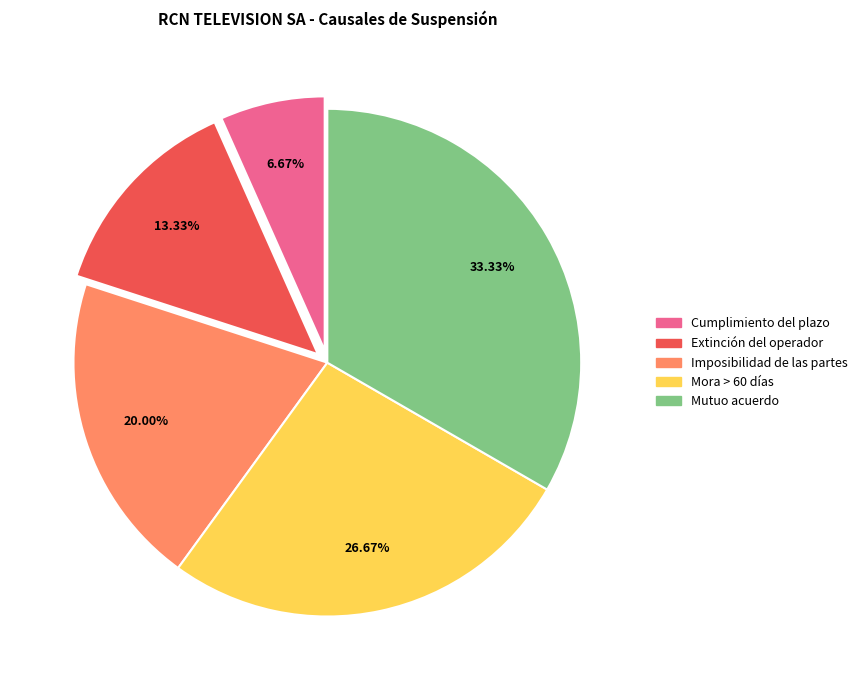

Is there a majority slice in this chart?

No